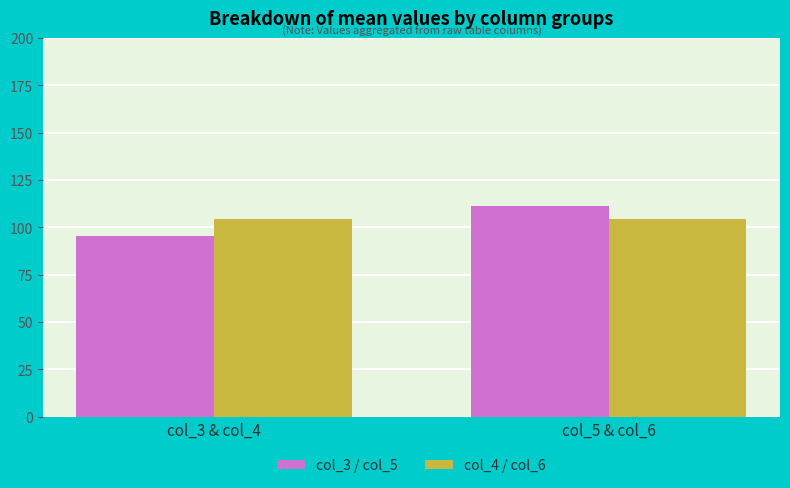

How many values in the col_3 / col_5 series exceed 111?

1